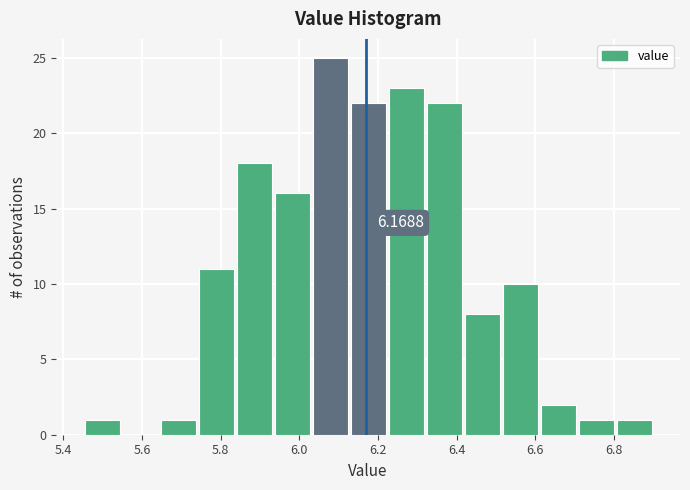

Which range on the x-axis has the tallest bar?

6.04 to 6.12